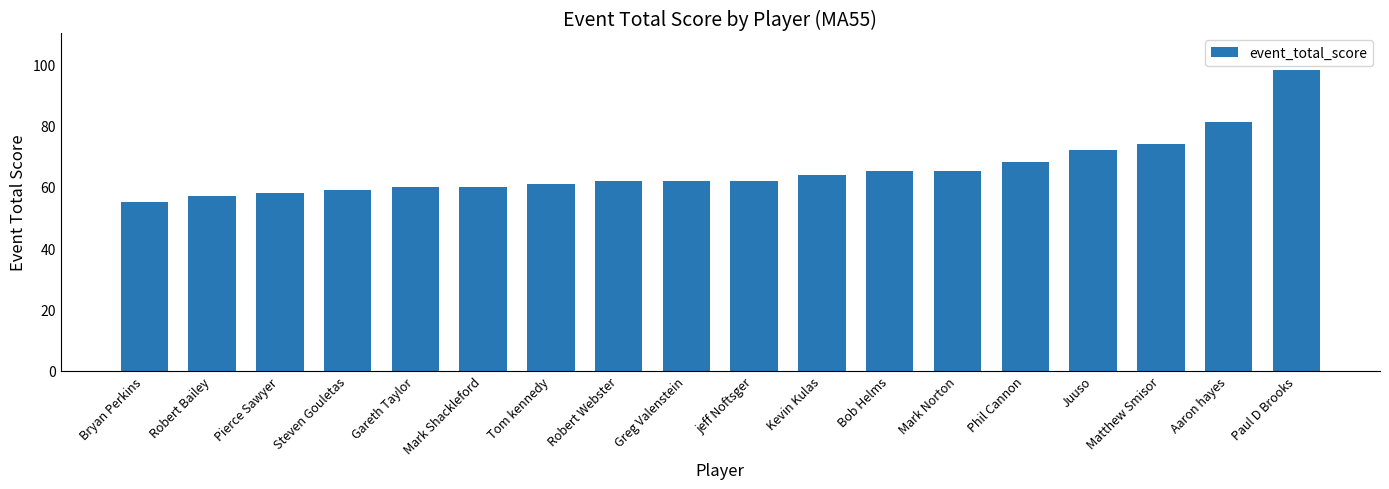

What is the maximum value shown in the chart?

98